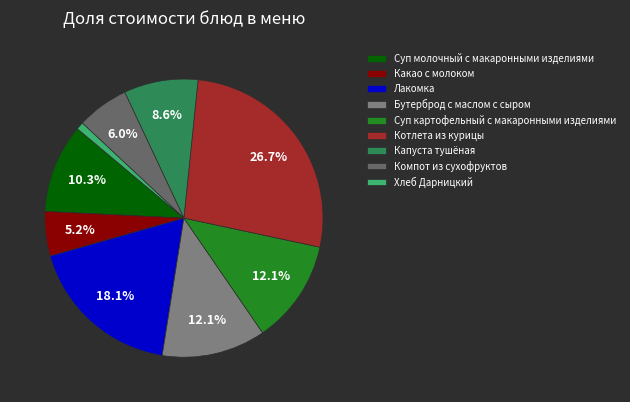

What percentage is the Суп картофельный с макаронными изделиями slice, to the nearest percent?

12%